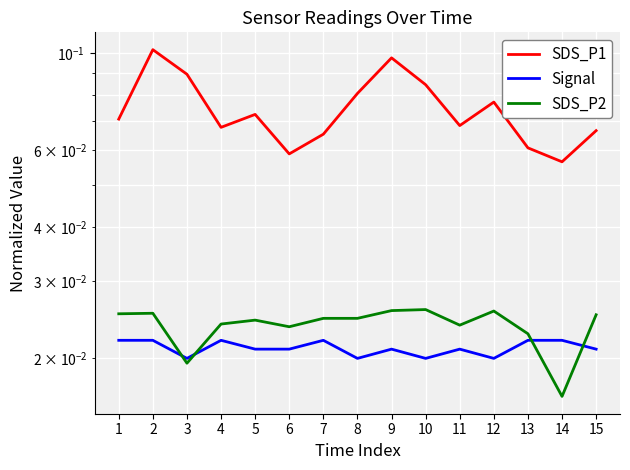

What are all the series names shown in the legend?

SDS_P1, Signal, SDS_P2